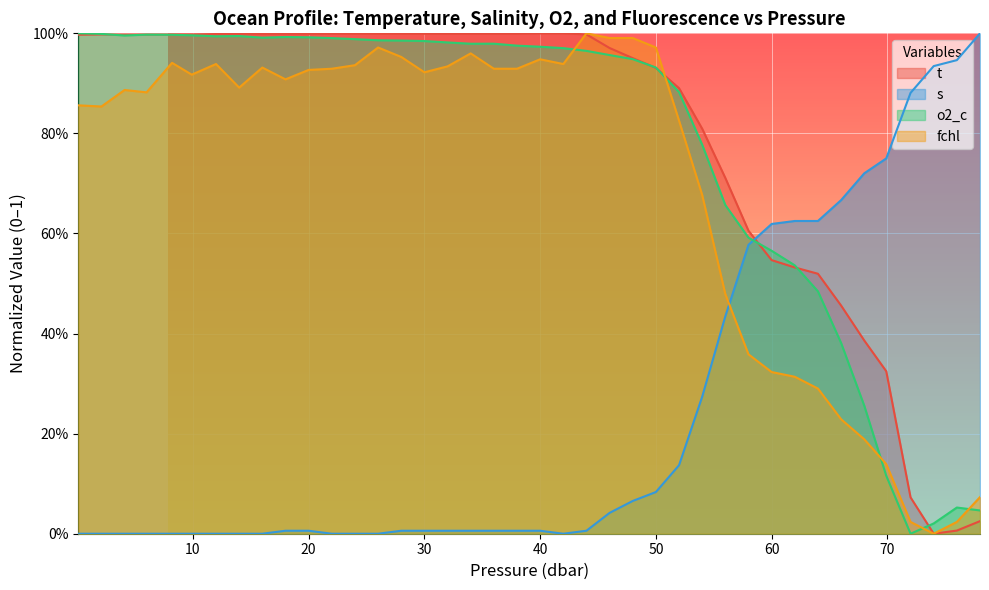

Between 8.2 and 40.0, which series saw the biggest shift?

o2_c